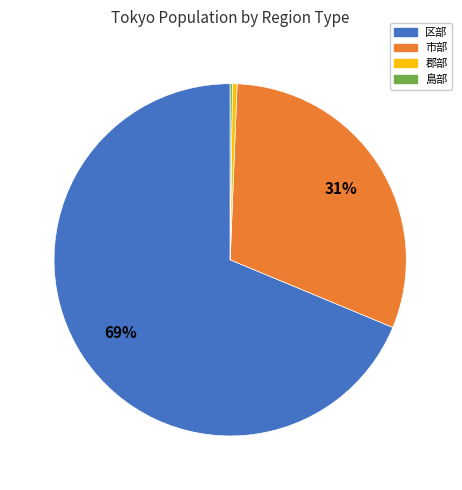

To the nearest percent, what is the combined percentage of 区部 and 郡部?

69%